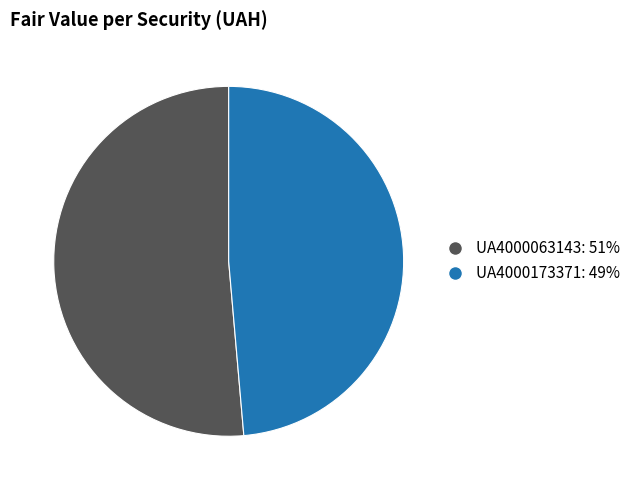

Do UA4000063143: 51% and UA4000173371: 49% together represent more than half of the pie?

Yes